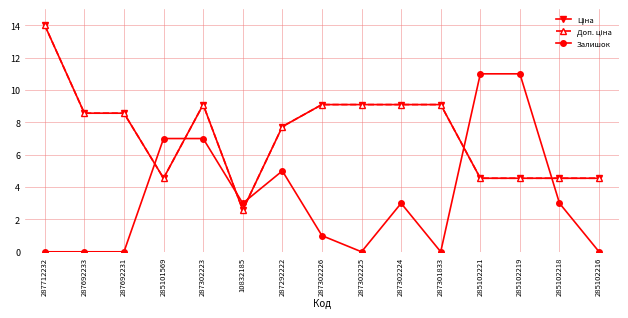

Is this an area chart (filled region under the line)?

No